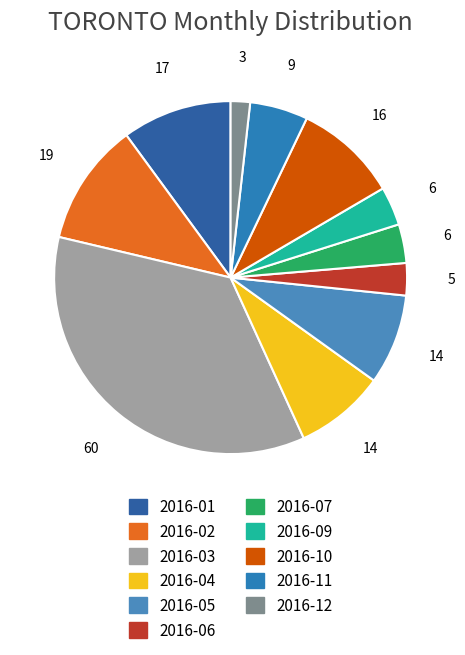

How many slices are in this pie chart?

11